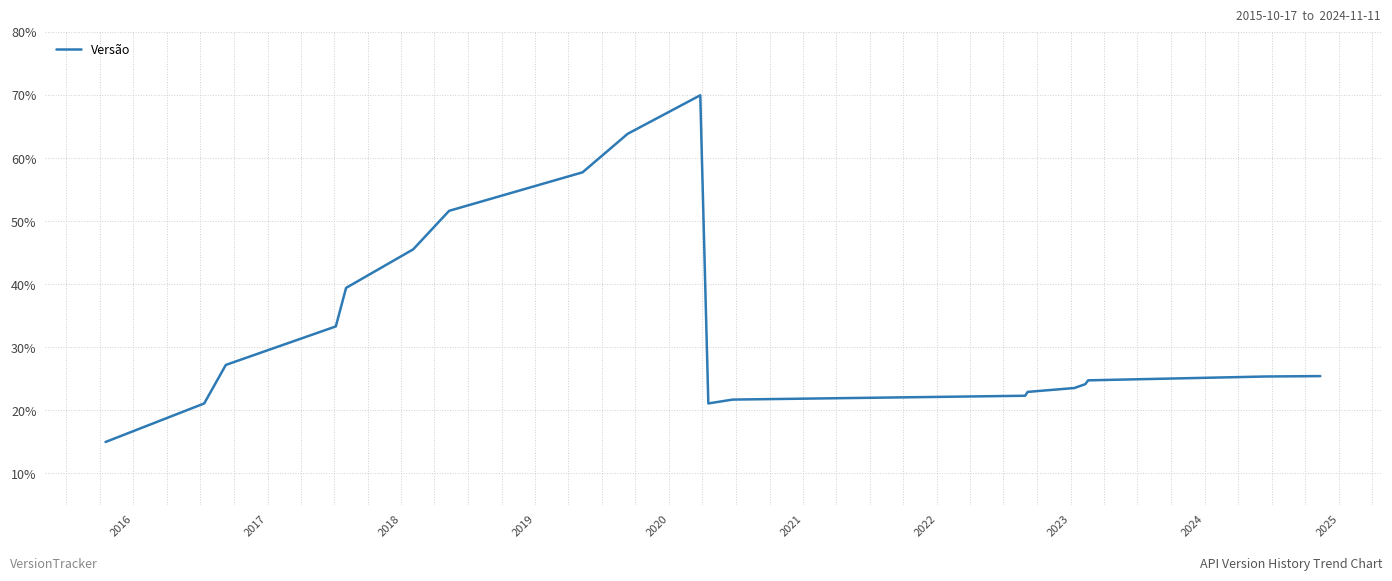

What is the greatest value displayed?

70.0